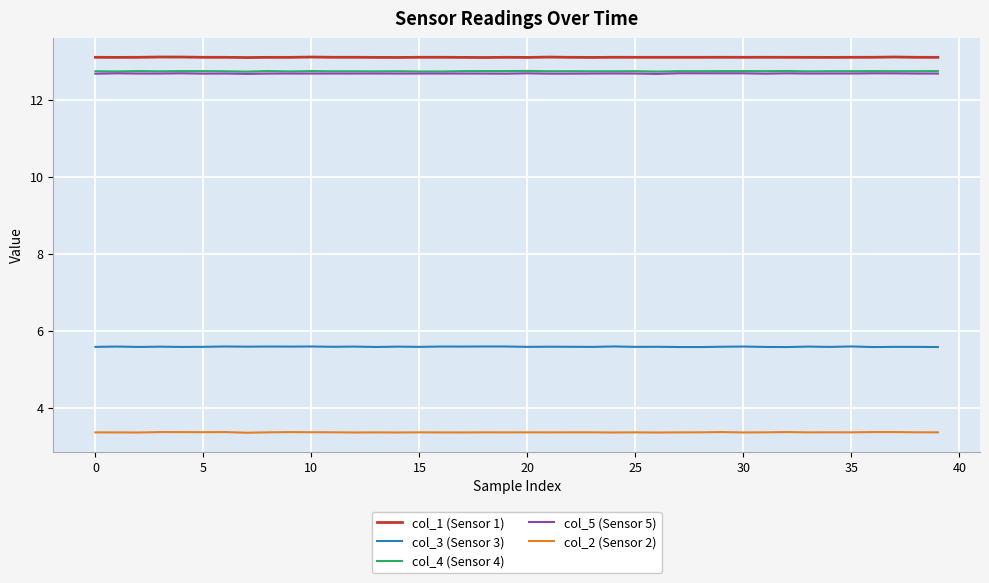

True or false: col_1 (Sensor 1) and col_3 (Sensor 3) intersect in this chart.

False